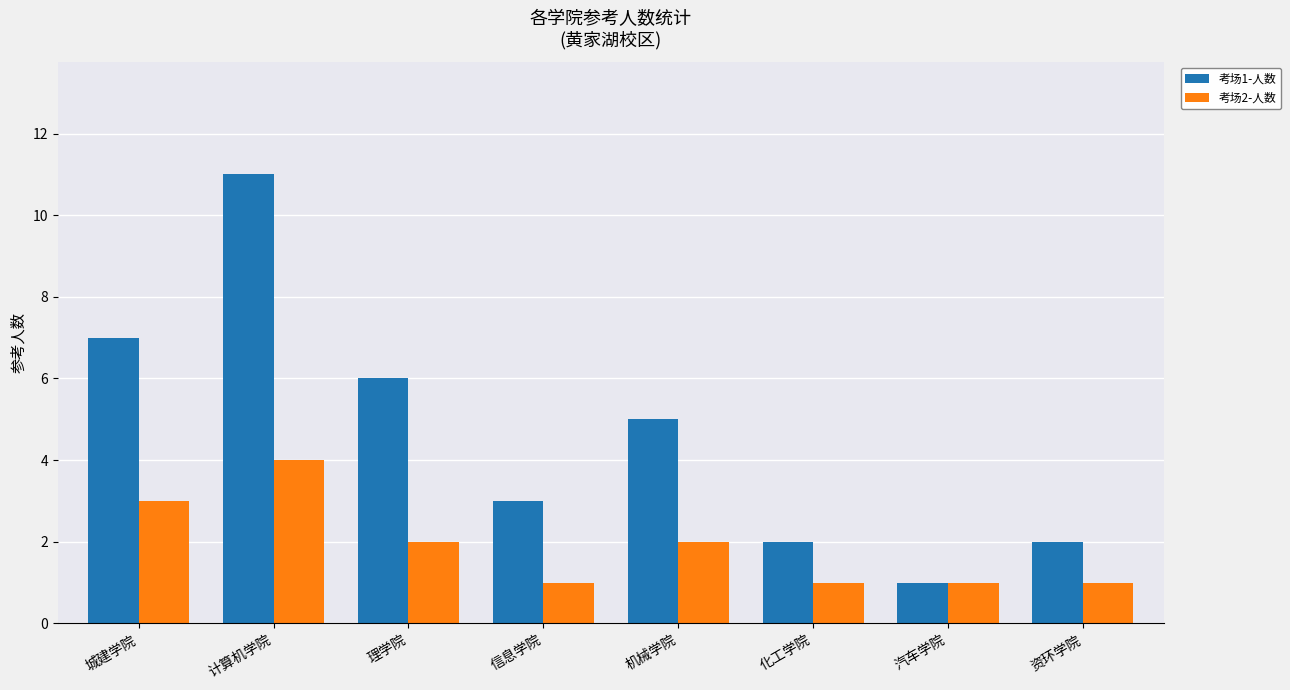

The 考场2-人数 series shows 1 at 汽车学院. True or false?

True